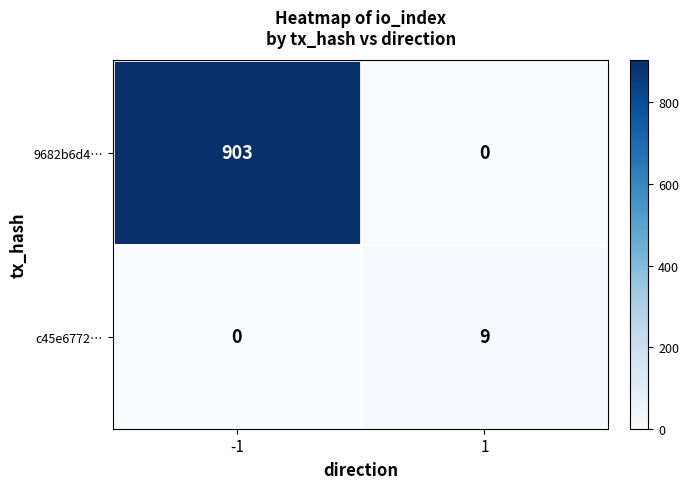

Rank the series by their average value, from lowest to highest.

c45e6772…, 9682b6d4…